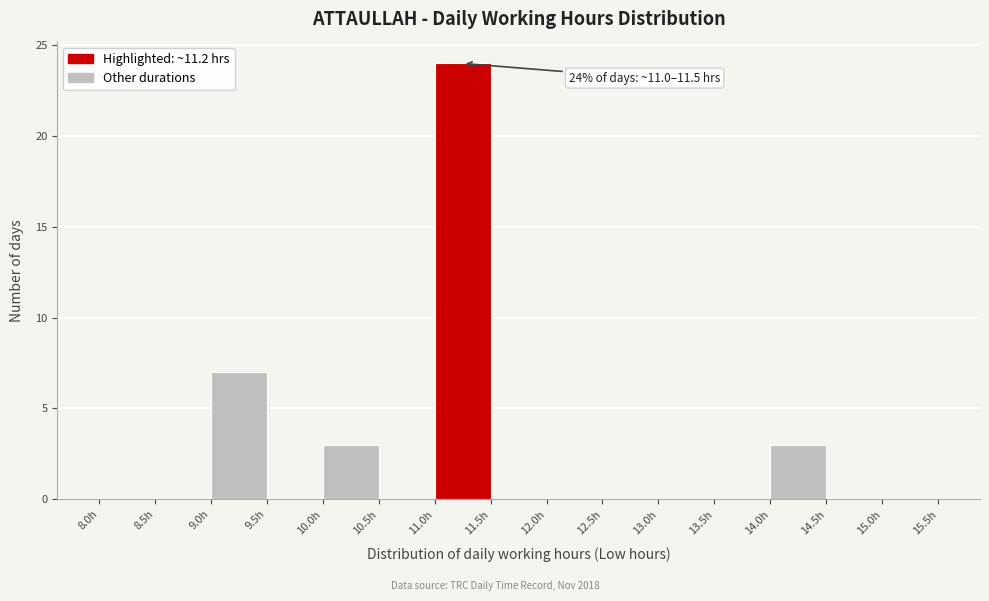

Which range on the x-axis has the tallest bar?

11.0 to 11.5